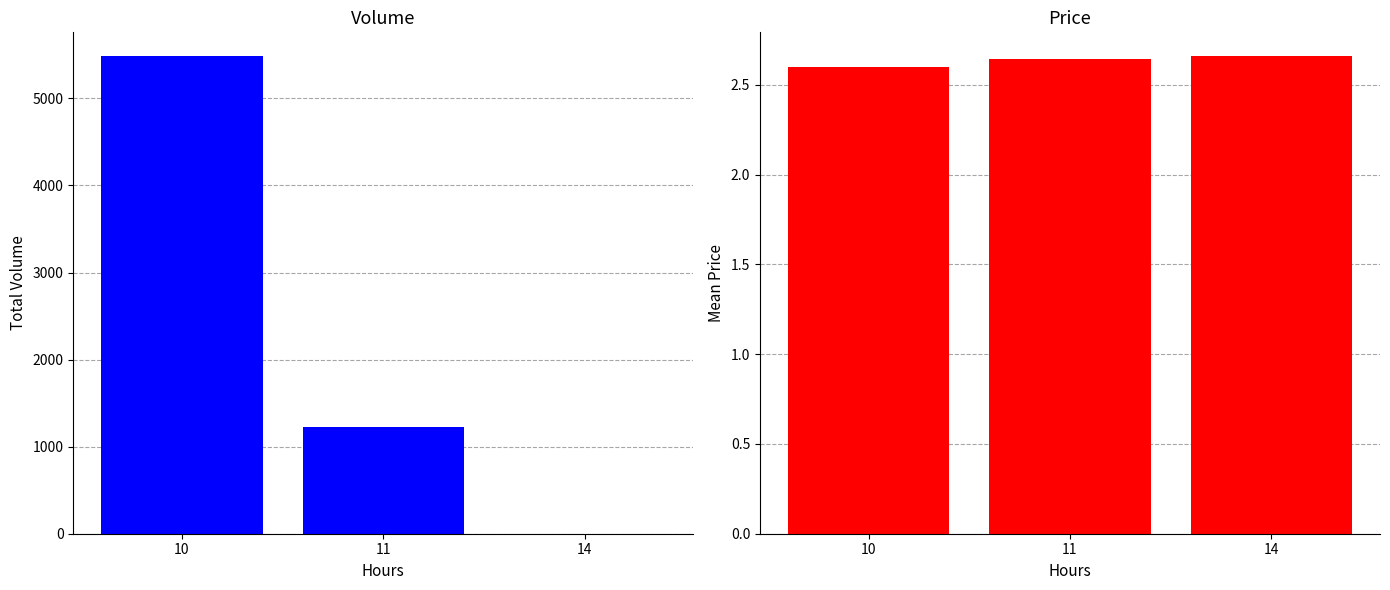

How many values in the Volume series are below 1227?

1